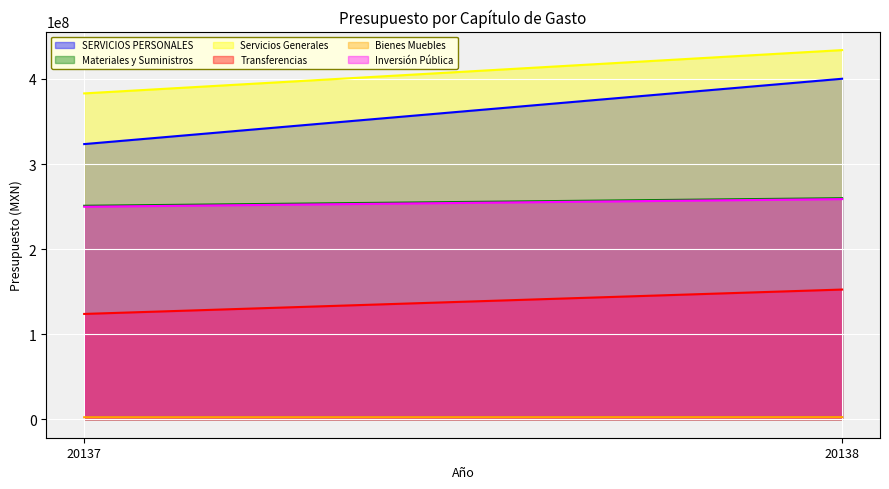

What is the sum of all Bienes Muebles values?

4869635